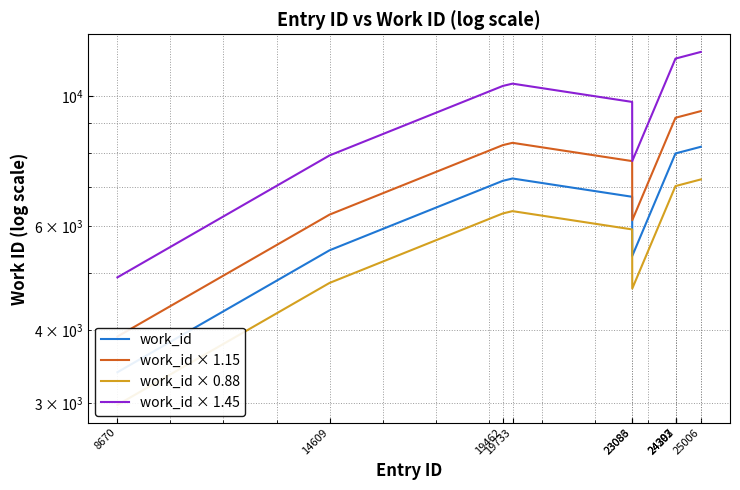

Where is the first local minimum for work_id × 1.15?

23086